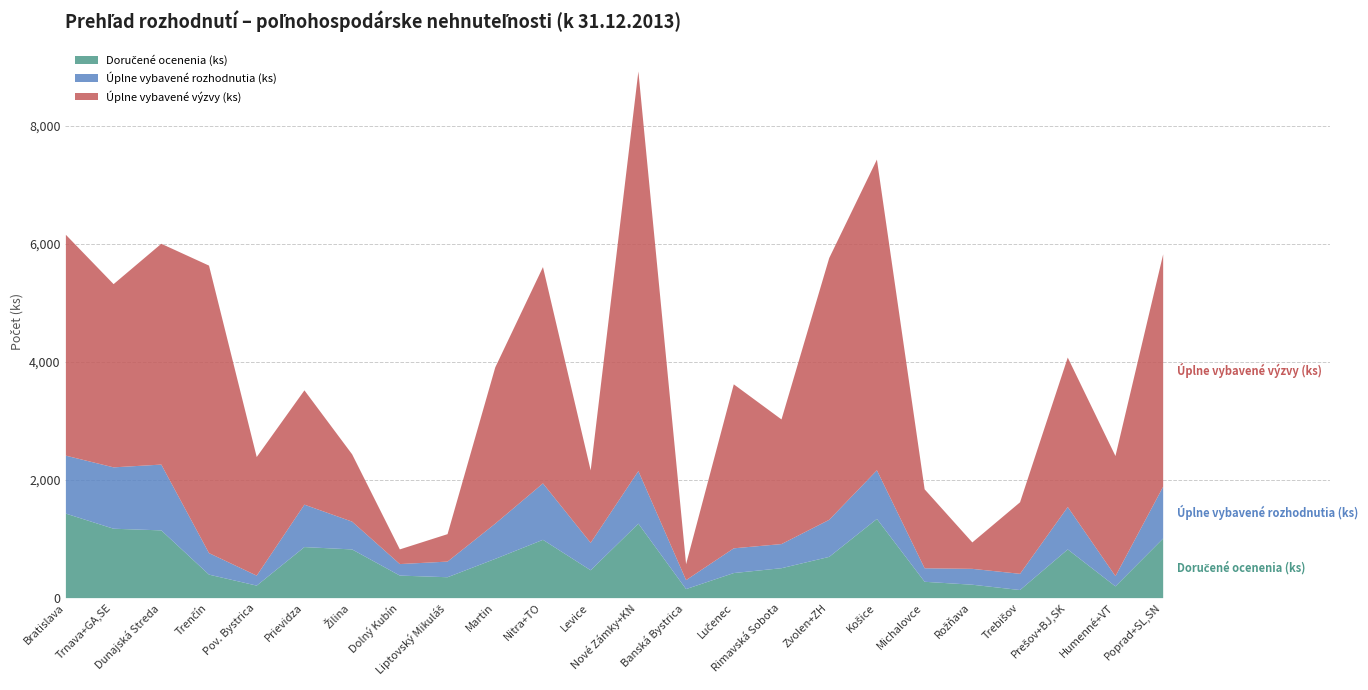

Where does the Úplne vybavené výzvy (ks) series first go above 2533?

Bratislava